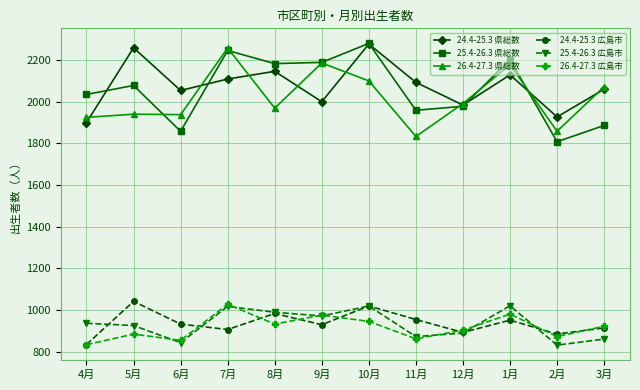

What is the greatest value displayed?

2280